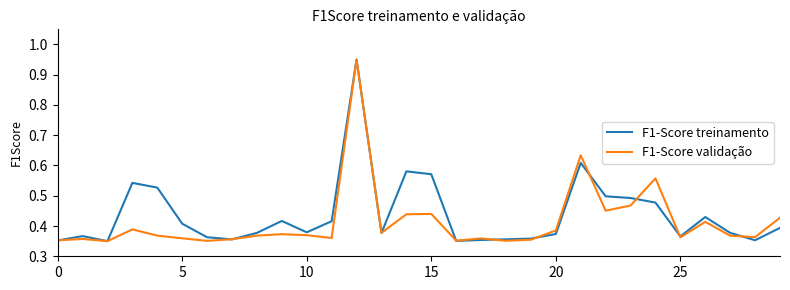

Which series has the widest spread of values?

F1-Score treinamento